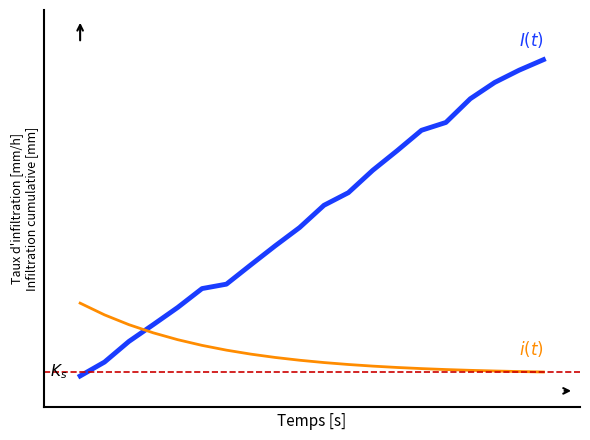

Does the chart have visible grid lines?

No